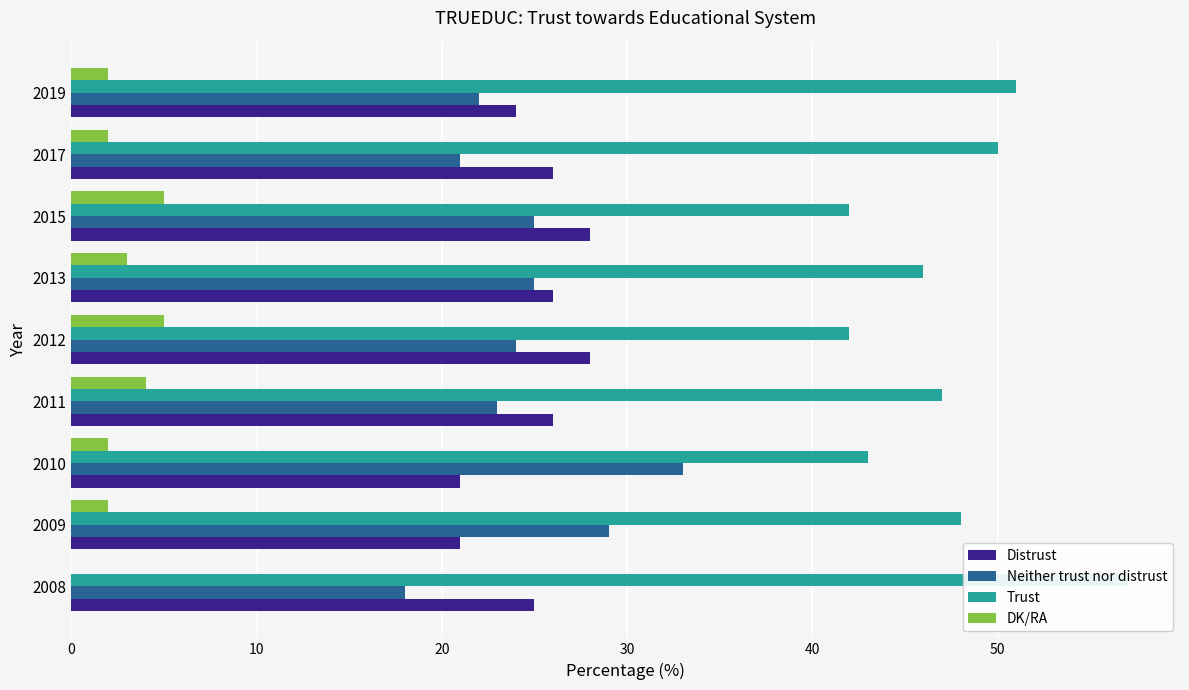

What is the difference between the maximum and second lowest values in the DK/RA series?

3